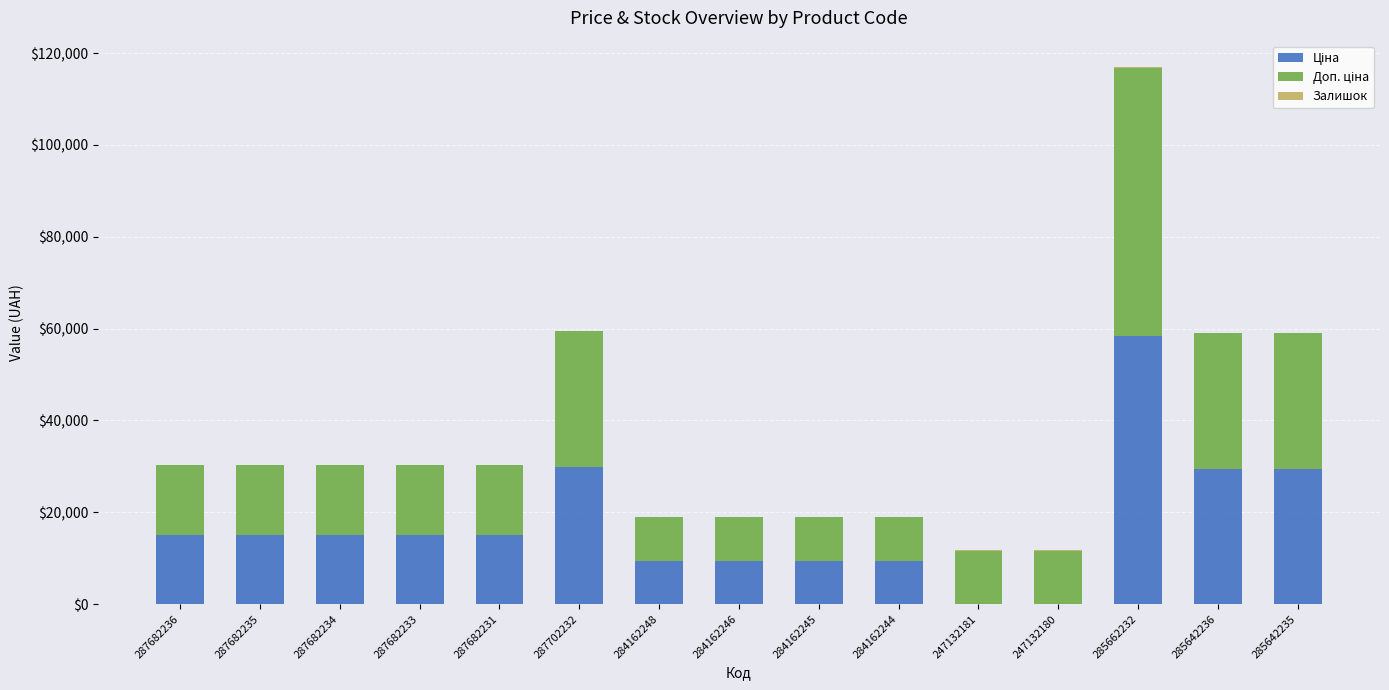

What is the total value across all series at 287682233?

30240.0